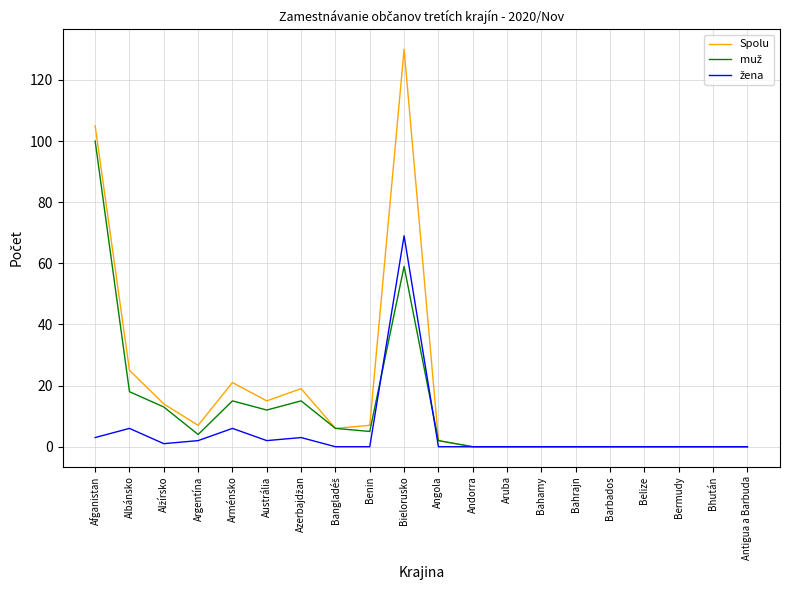

Which series has the widest spread of values?

Spolu